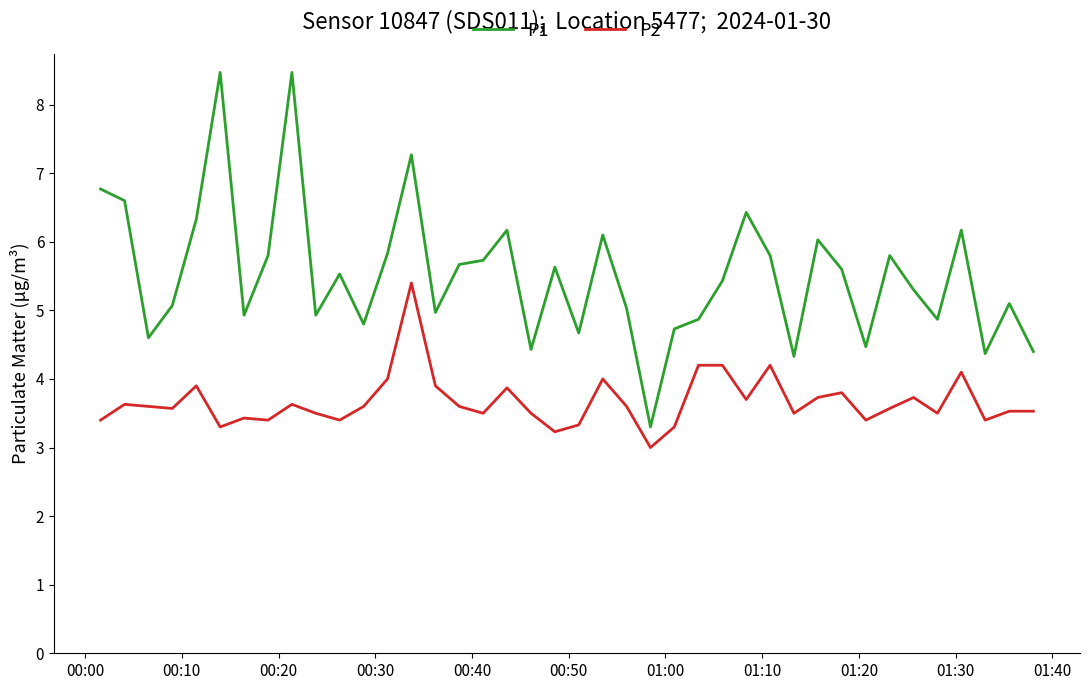

Rank the series by their average value, from highest to lowest.

P1, P2